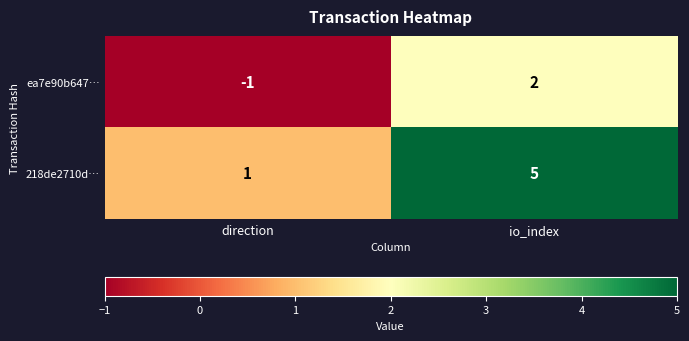

At how many categories does at least one series exceed 0?

2